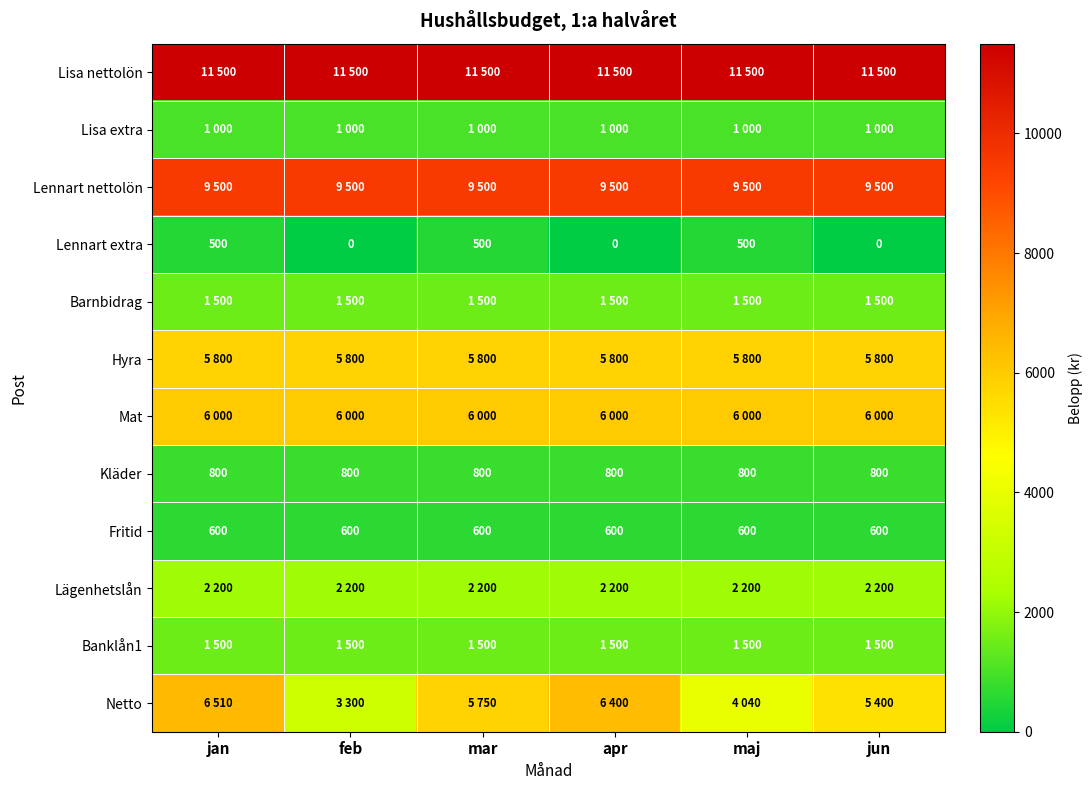

What is the maximum value for Kläder?

800